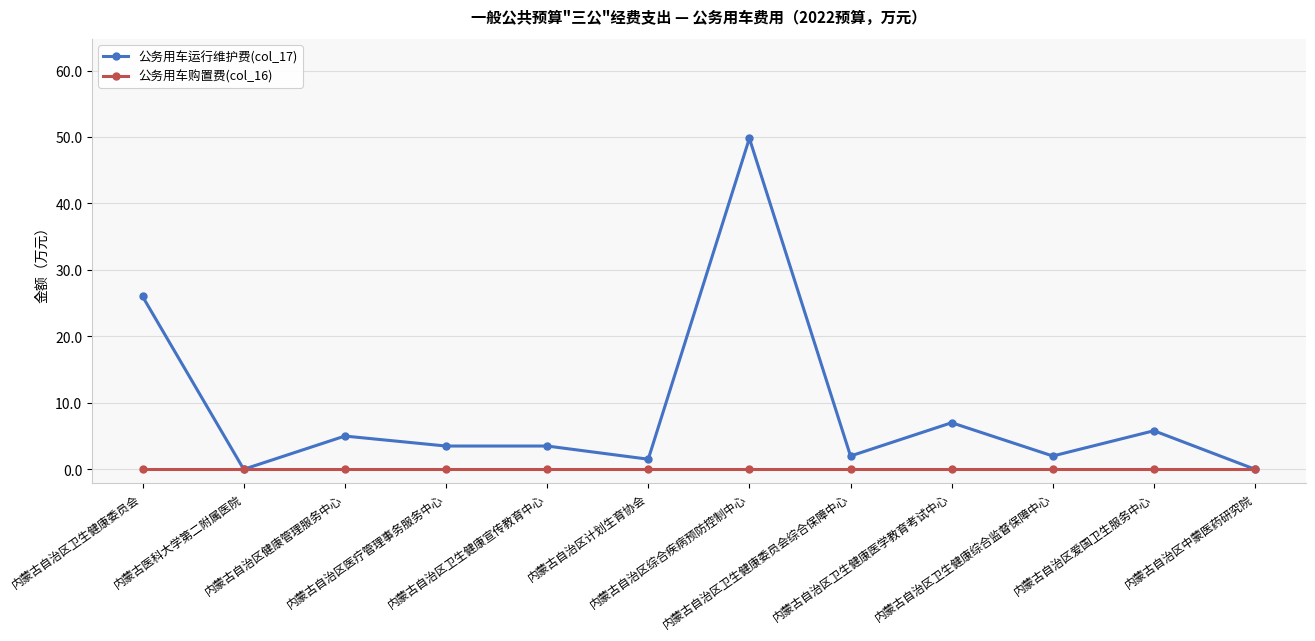

Is this an area chart (filled region under the line)?

No